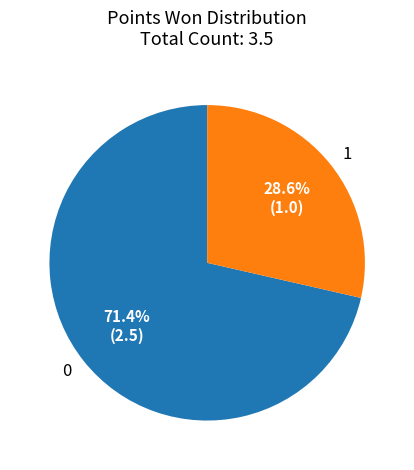

Is there a majority slice in this chart?

Yes